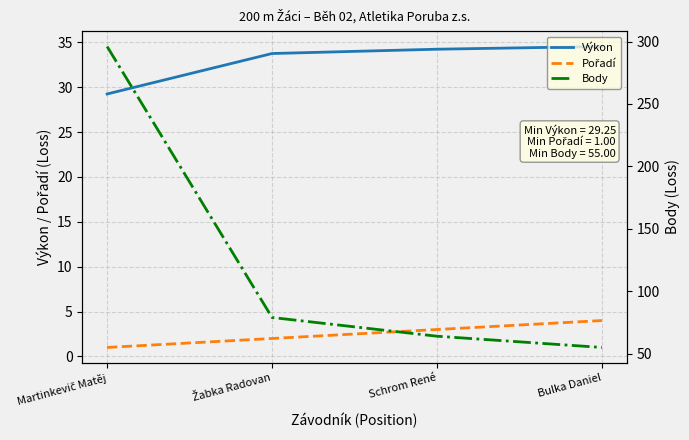

True or false: Výkon and Body cross at least once.

False